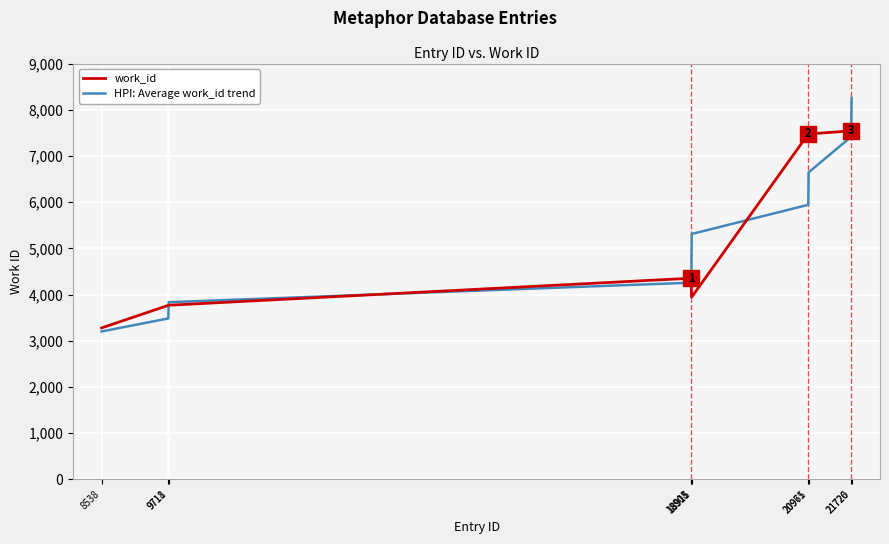

How many series are shown in this chart?

2